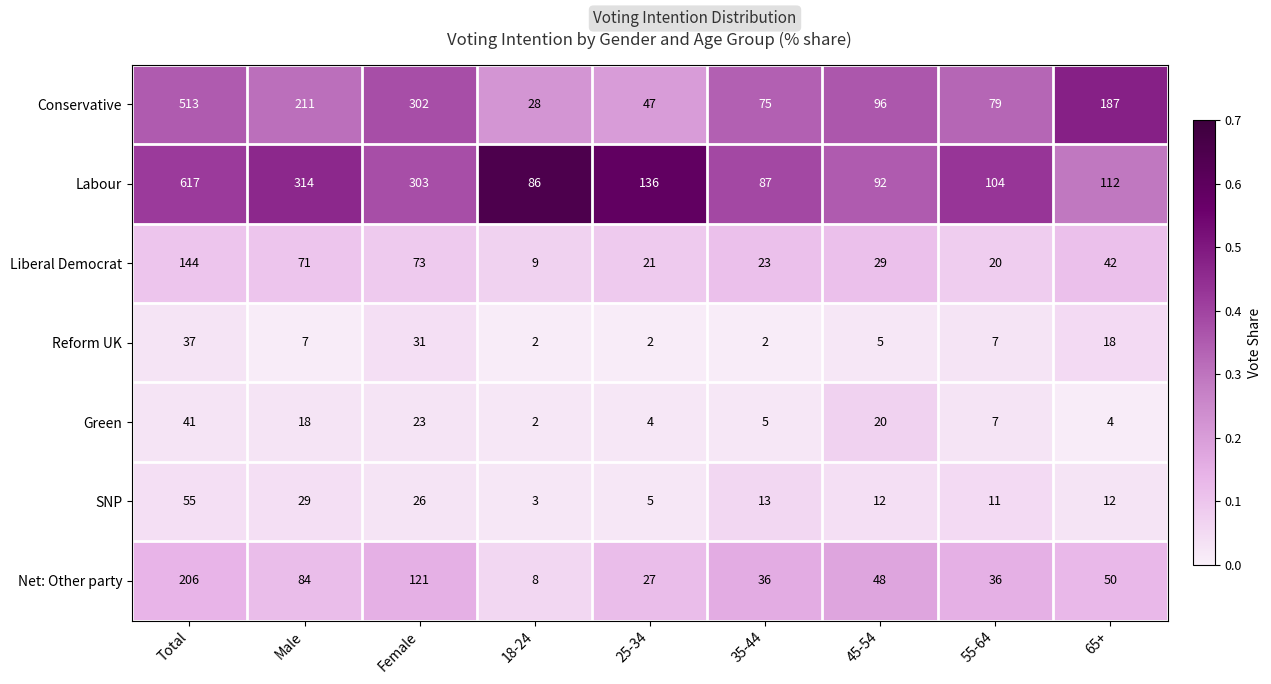

At Female, list the series in order from largest to smallest.

Labour, Conservative, Net: Other party, Liberal Democrat, Reform UK, SNP, Green